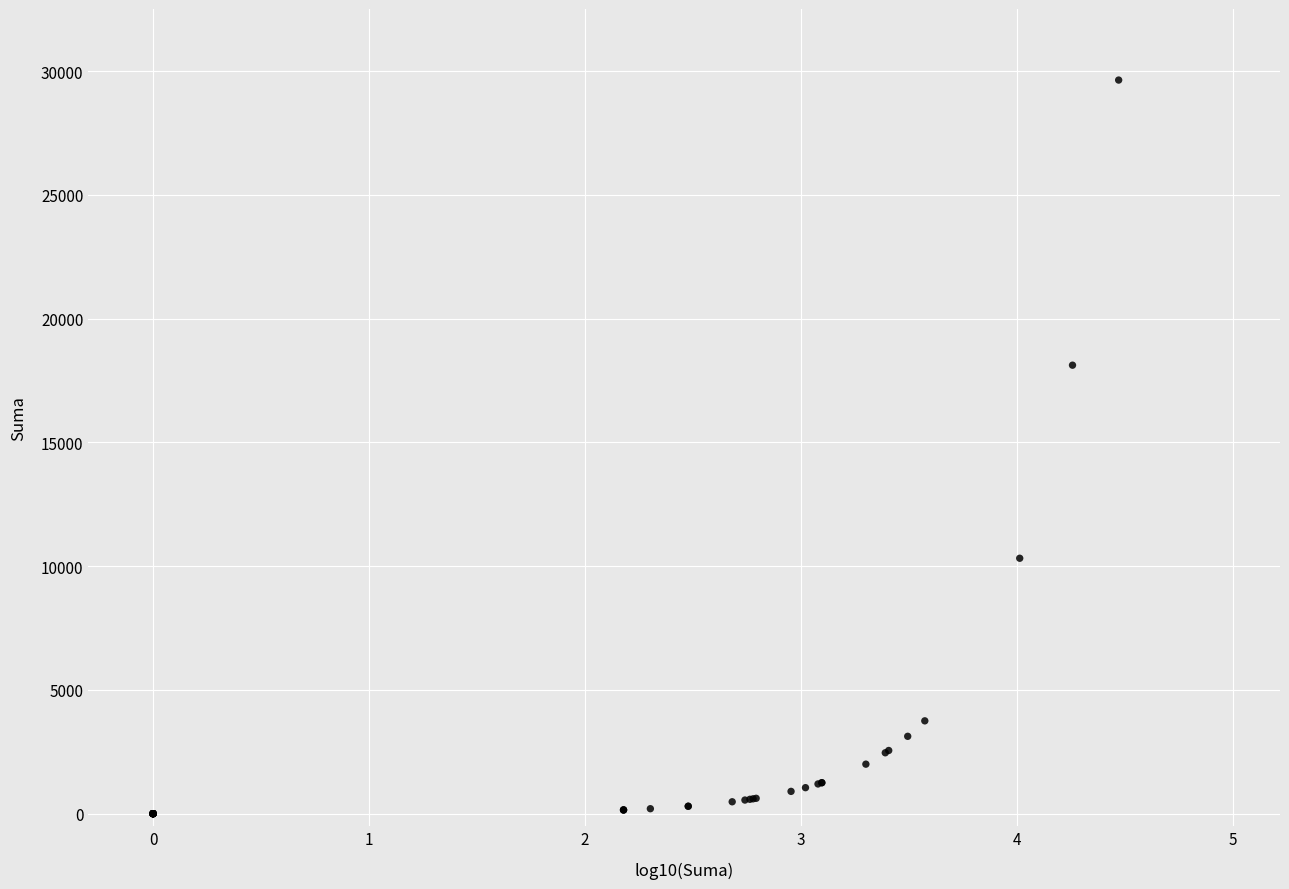

What Y value in the scatter plot is closest to 14820?

18120